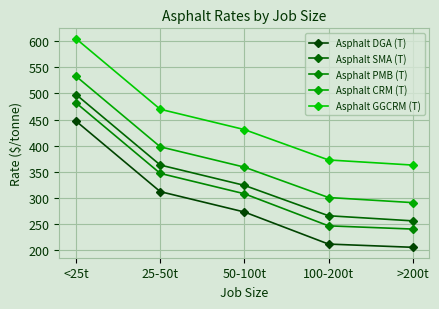

What is the spread (max minus min) of values at 100-200t?

160.8